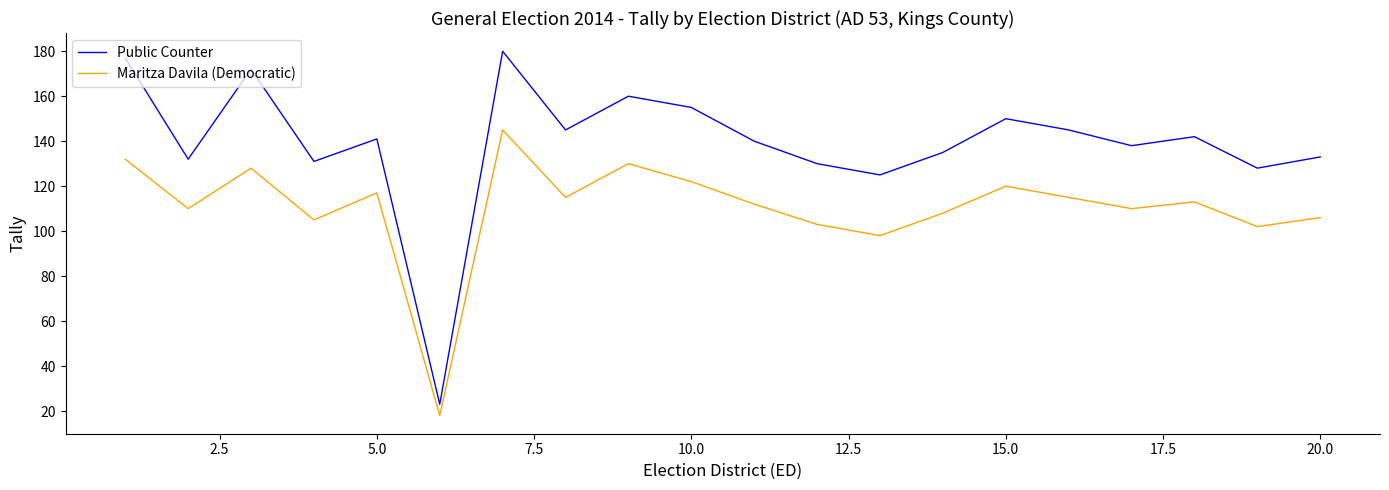

What is the highest value of the Maritza Davila (Democratic) series?

145